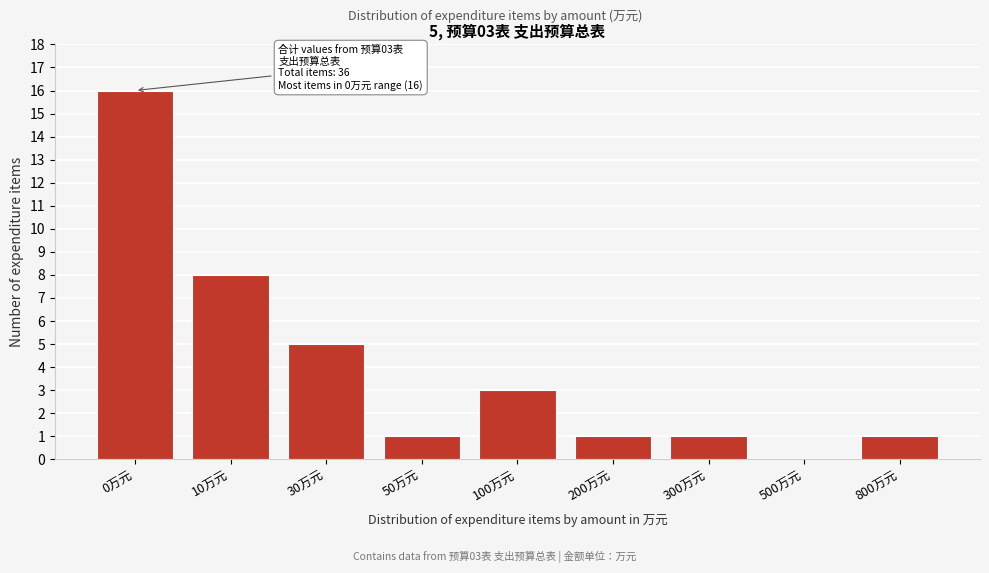

Reading left to right, transcribe all the data shown in this chart.

0万元=16	10万元=8	30万元=5	50万元=1	100万元=3	200万元=1	300万元=1	500万元=0	800万元=1